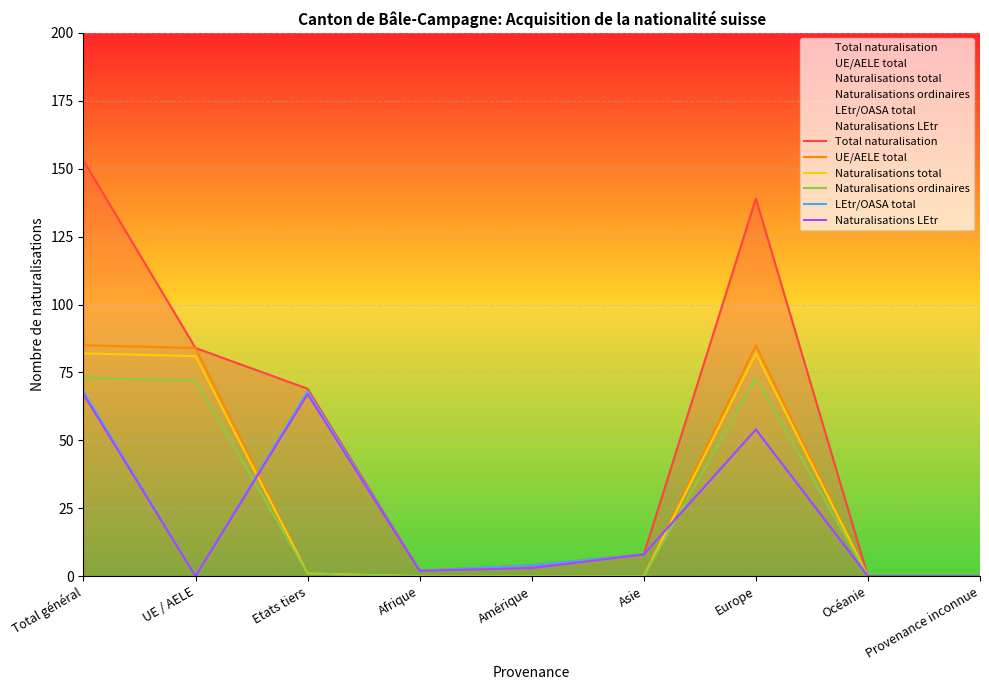

What is the value of the UE/AELE total point at the 3rd from the left?

1